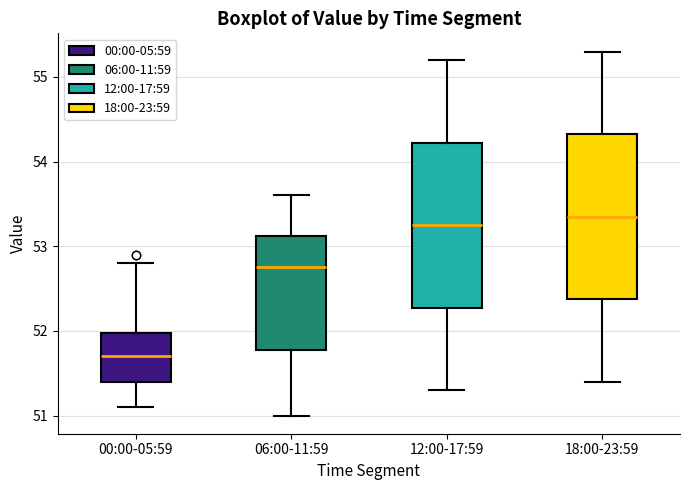

Reading left to right, read every box against the y-axis: the position of its median line, the range the box covers, and the ends of its whiskers. The values are not printed on the chart, so give them approximately, as read against the axis.

00:00-05:59: median 51.7, box 51.4 to 52.0, whiskers 51.1 to 52.8
06:00-11:59: median 52.8, box 51.8 to 53.1, whiskers 51.0 to 53.6
12:00-17:59: median 53.3, box 52.3 to 54.2, whiskers 51.3 to 55.2
18:00-23:59: median 53.4, box 52.4 to 54.3, whiskers 51.4 to 55.3